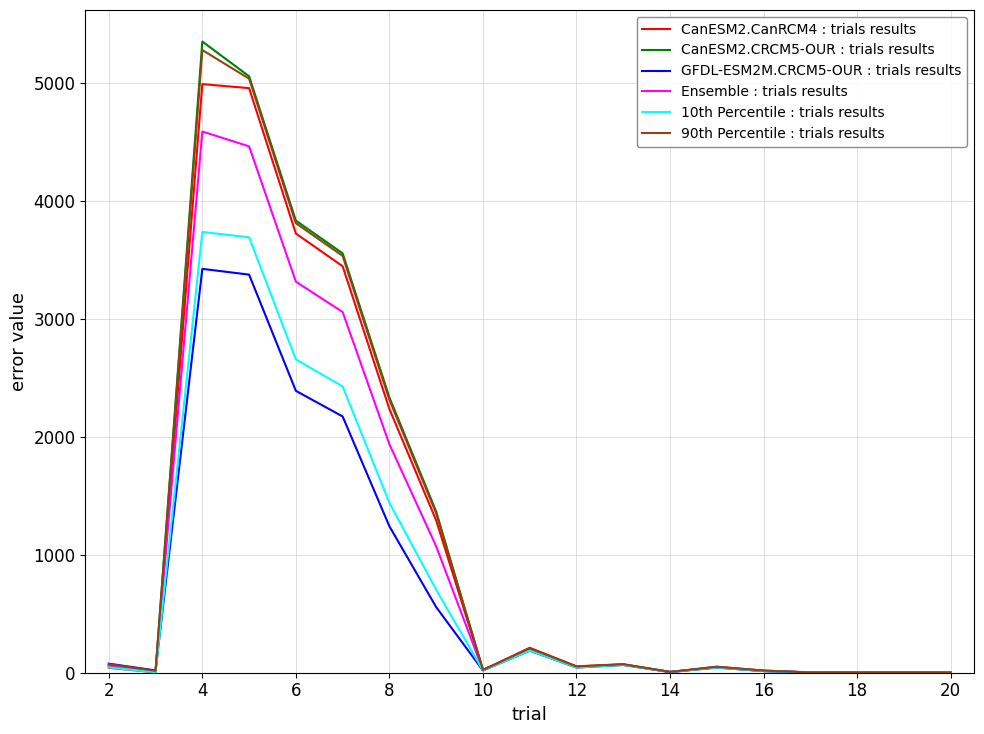

Which series has the largest range (max minus min)?

CanESM2.CRCM5-OUR : trials results